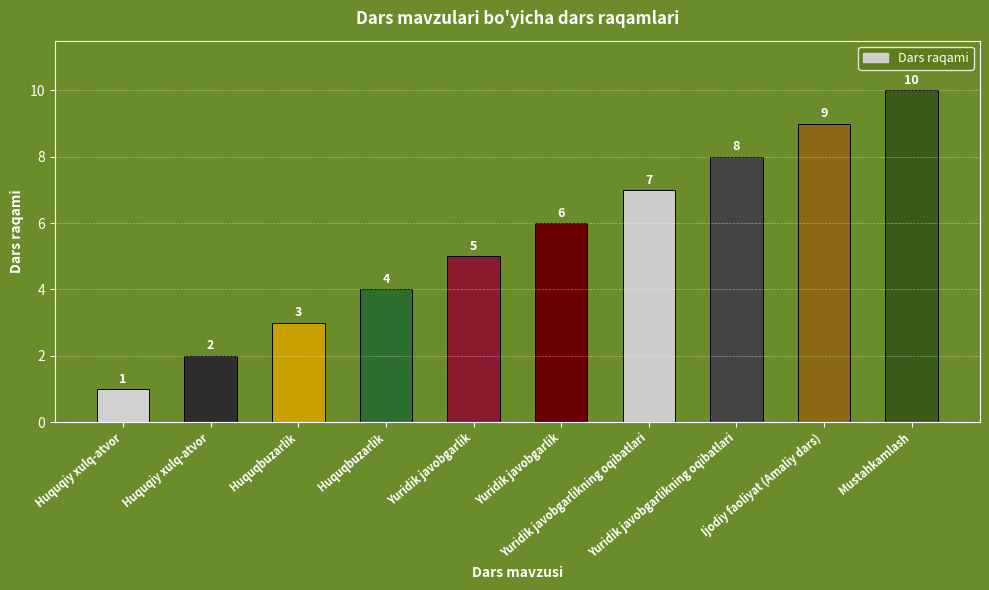

How many categories are shown in the chart?

10